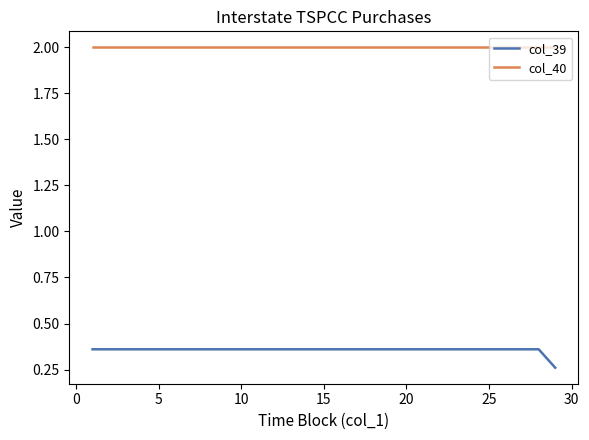

True or false: col_39 and col_40 intersect in this chart.

False